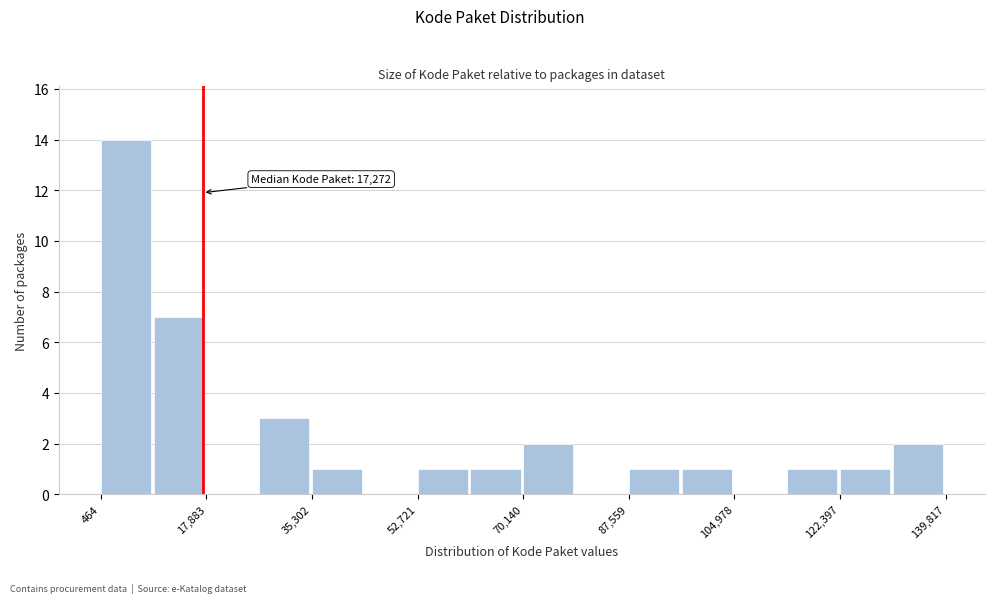

Which range on the x-axis has the tallest bar?

0 to 10000